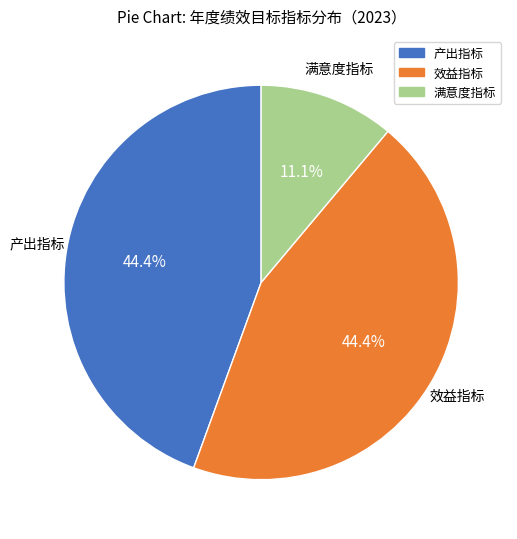

True or false: 满意度指标 accounts for 18% of the total.

False